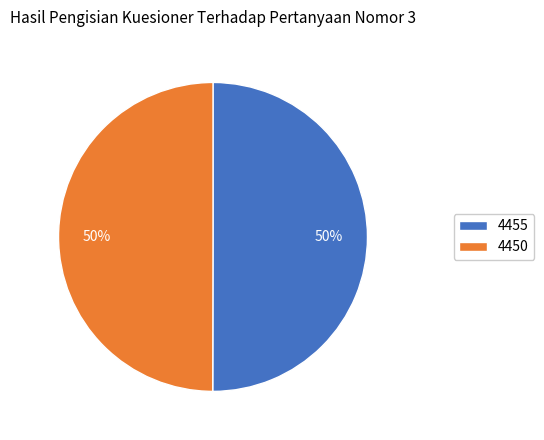

True or false: 4455 accounts for 37% of the total.

False